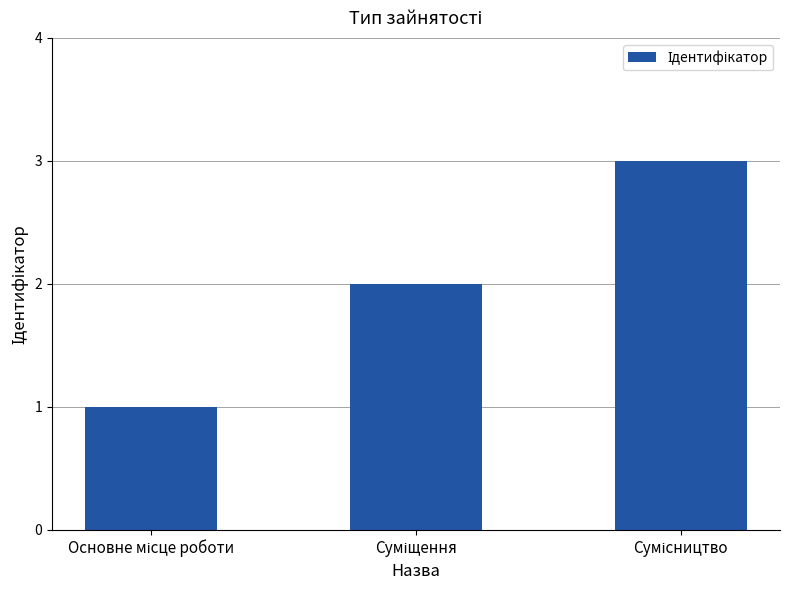

What is the greatest value displayed?

3